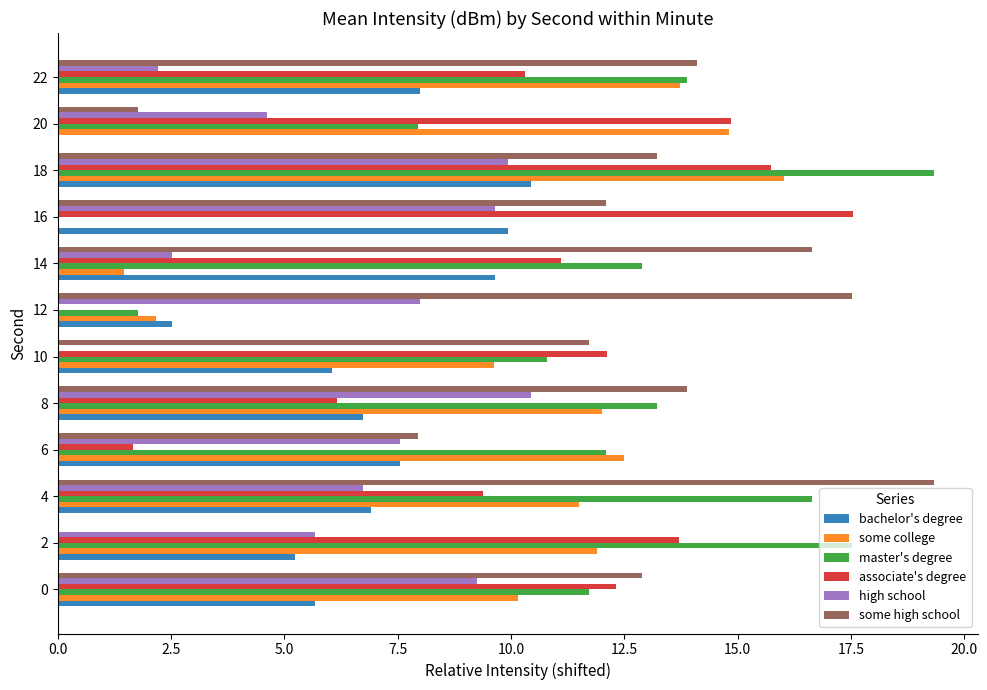

At which label is master's degree closest to 9?

20